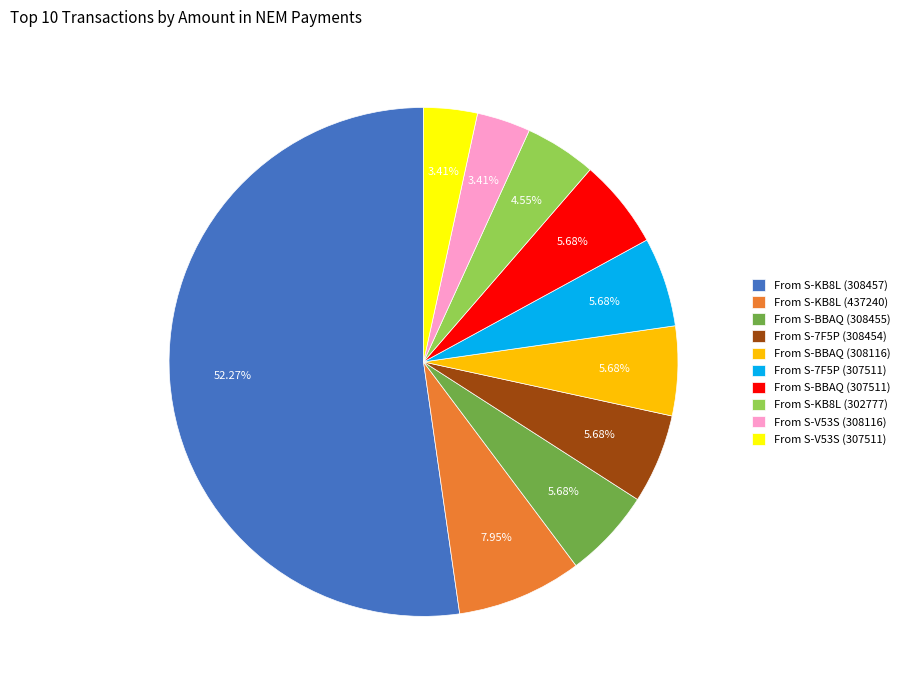

What is the majority slice?

From S-KB8L (308457)